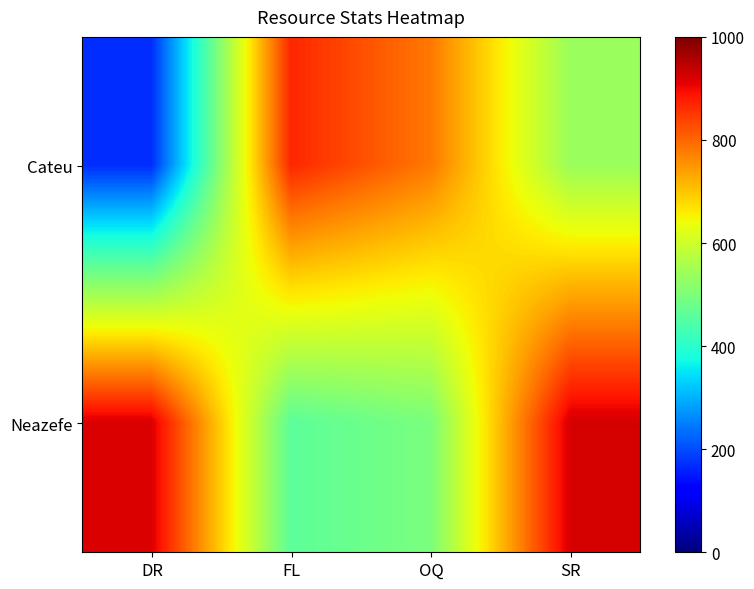

Reading left to right, transcribe all the data shown in this chart.

Cateu: DR=168	FL=868	OQ=781	SR=537
Neazefe: DR=918	FL=462	OQ=499	SR=923